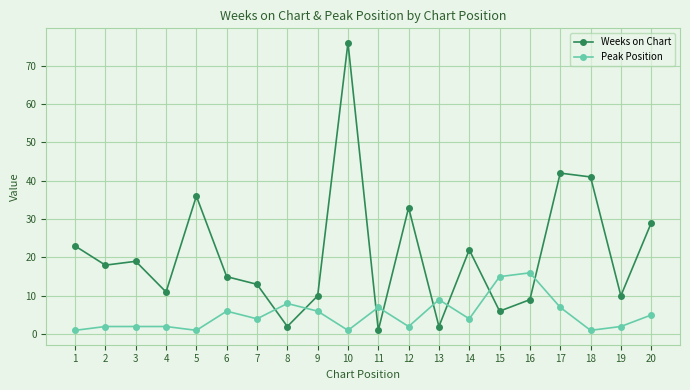

What is the sum of all Weeks on Chart values?

418